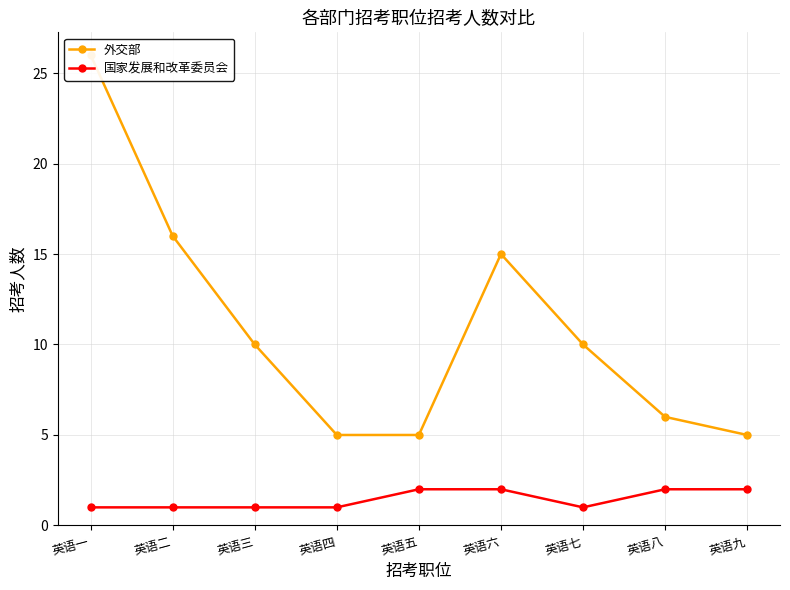

List the series in order of their peak value, highest first.

外交部, 国家发展和改革委员会